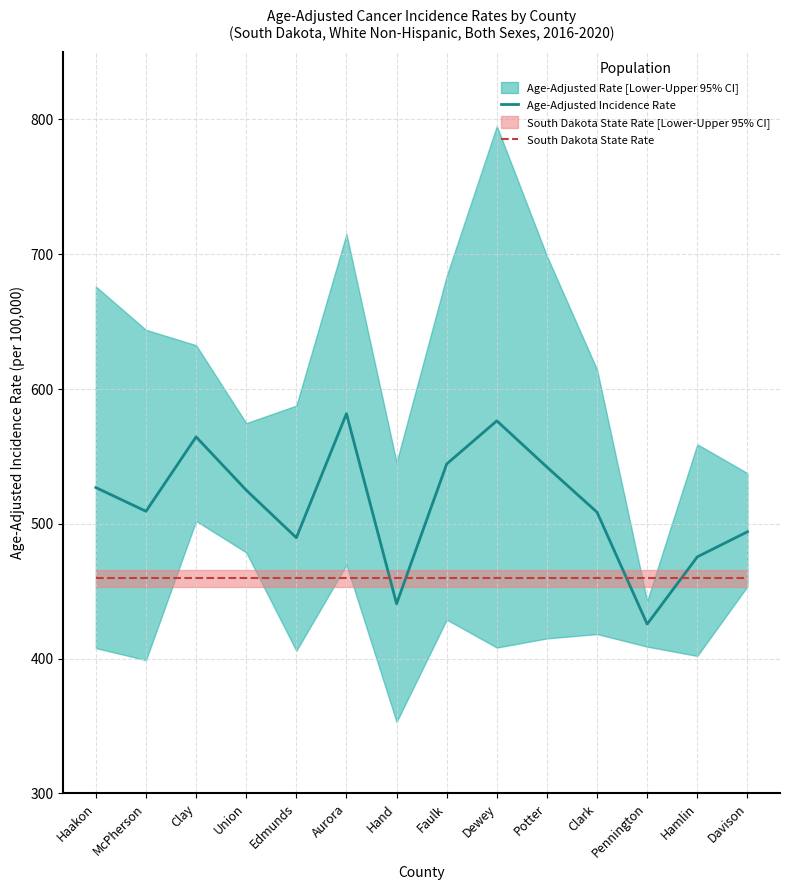

What is the label of the 12th point from the right?

Clay